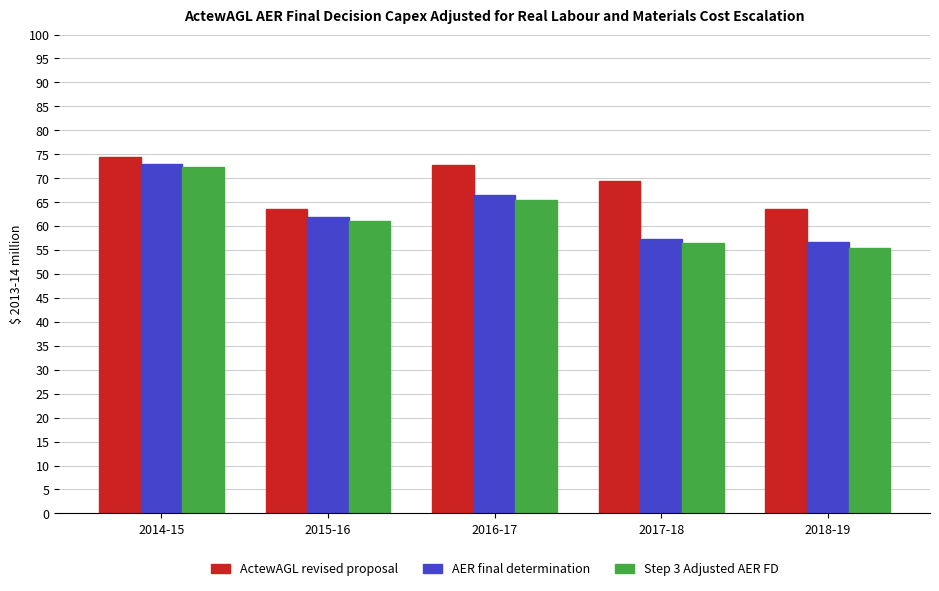

What position from the left is 2017-18?

4